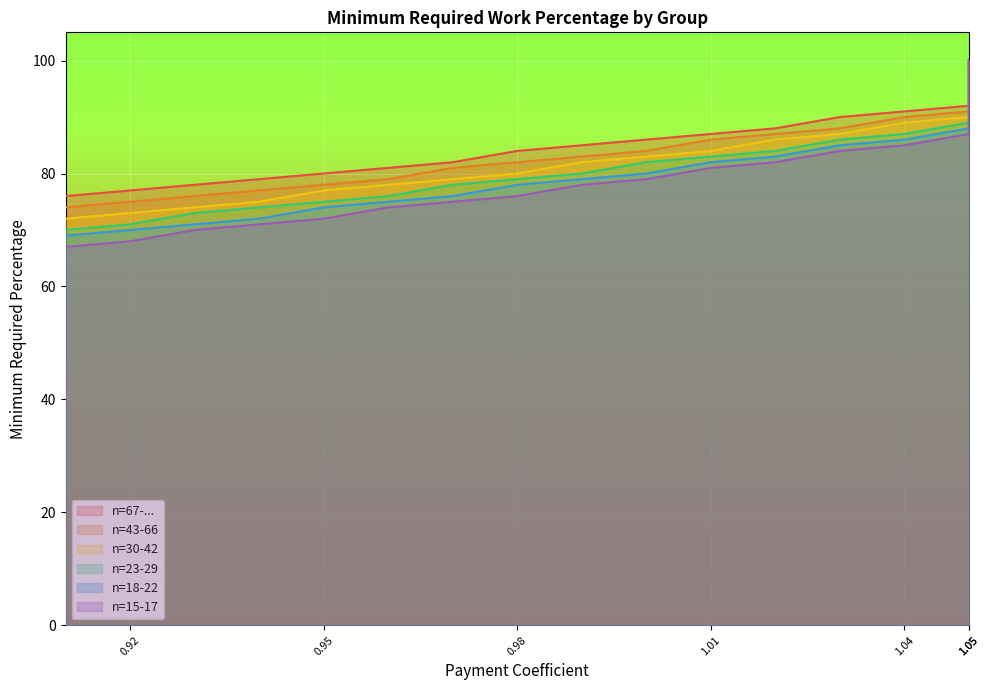

How many values in the n=23-29 series exceed 83?

9